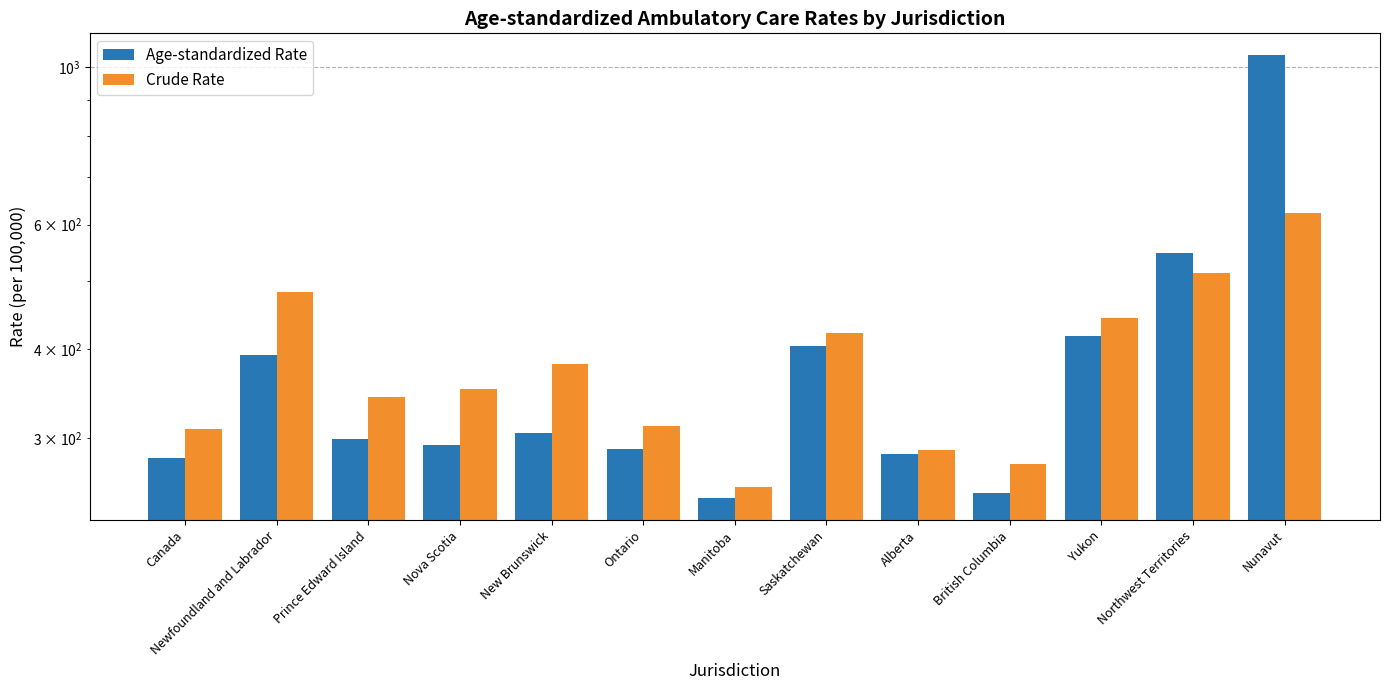

How many bars are there in each group?

2